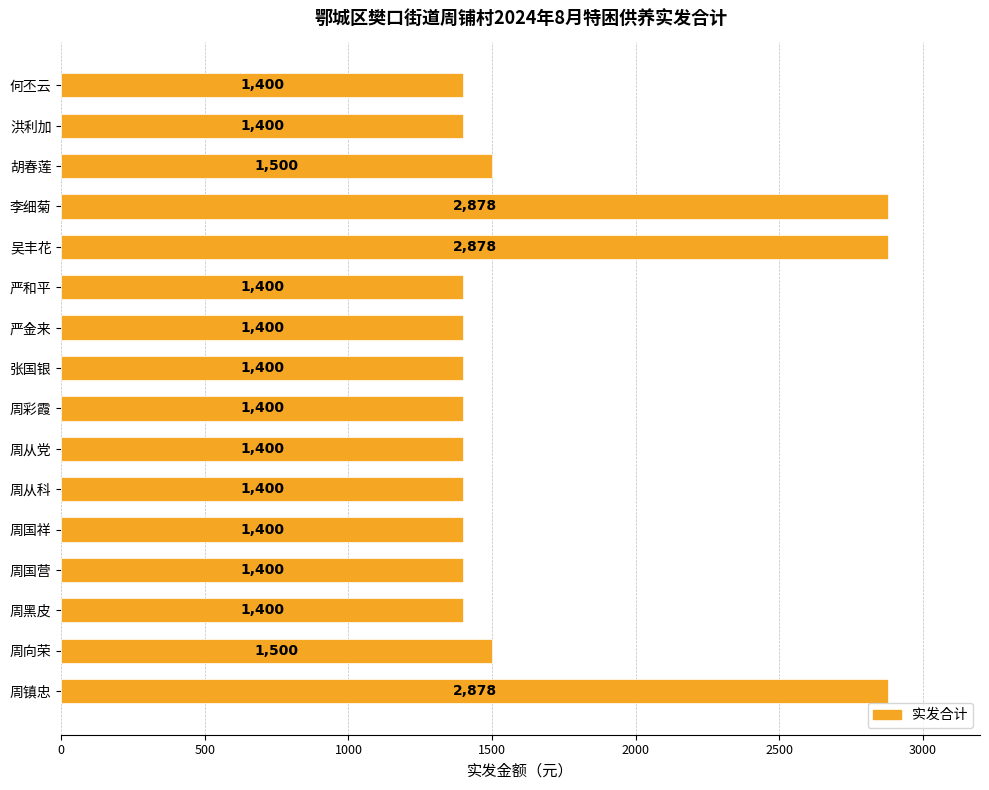

What is the change in value from 吴丰花 to 周彩霞?

-1478